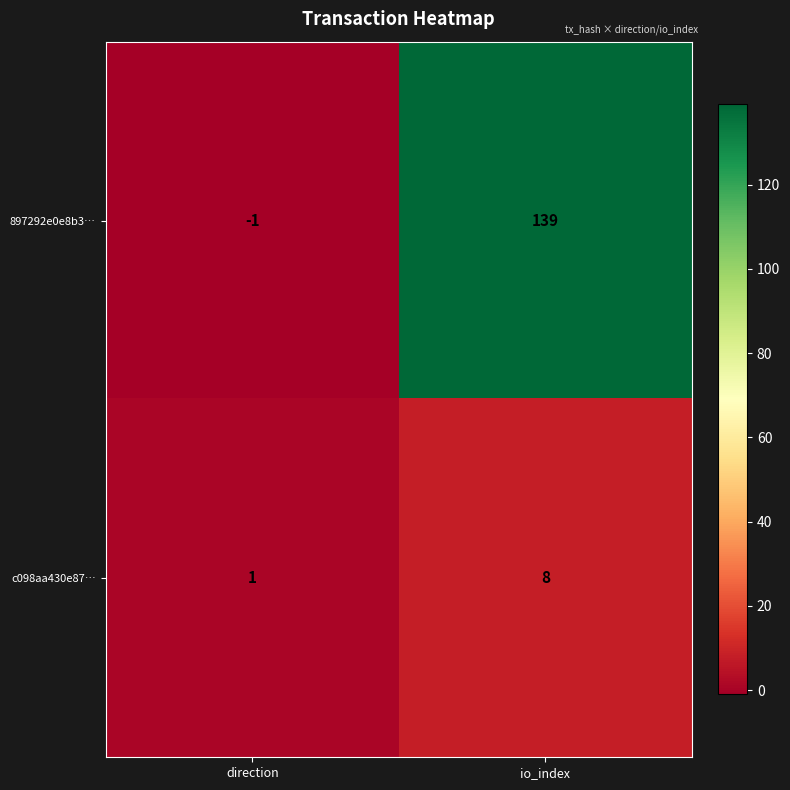

What is the difference between the maximum and minimum values in the 897292e0e8b3… series?

140